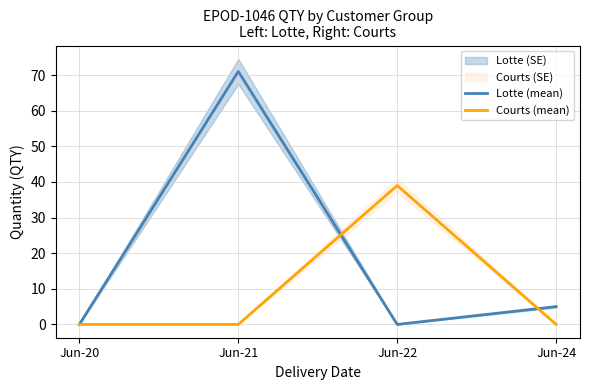

Reading left to right, extract all data points from this chart.

Lotte (mean): 0	71	0	5
Courts (mean): 0	0	39	0